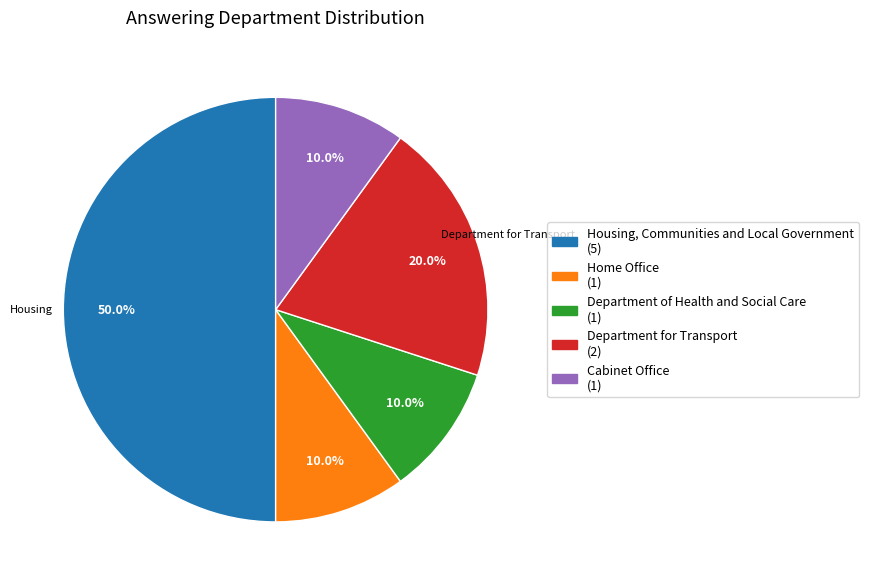

How many segments does this pie chart have?

5